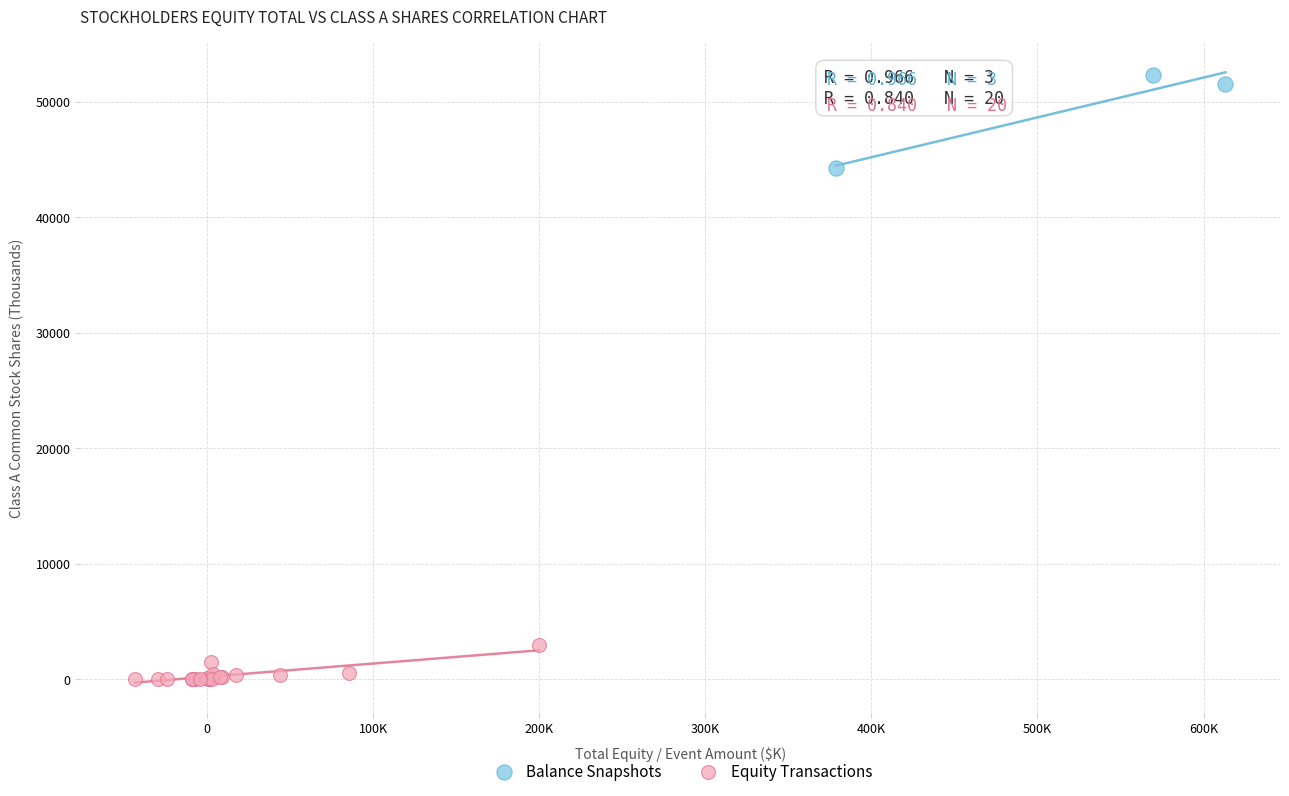

Which series has the widest spread of Y values?

Balance Snapshots